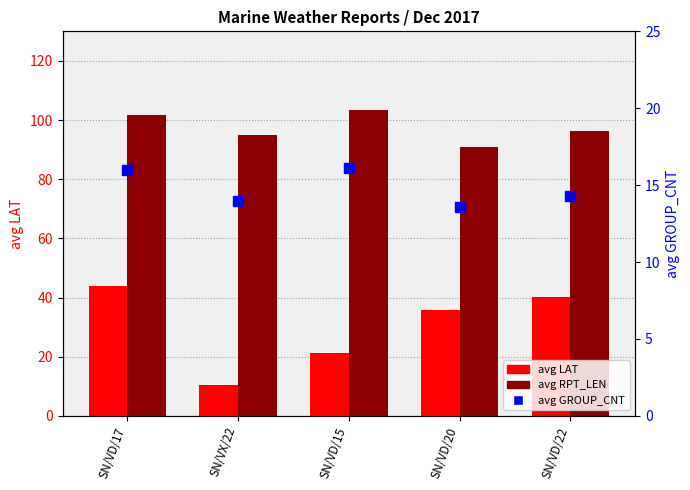

What is the highest value of the avg RPT_LEN series?

103.4